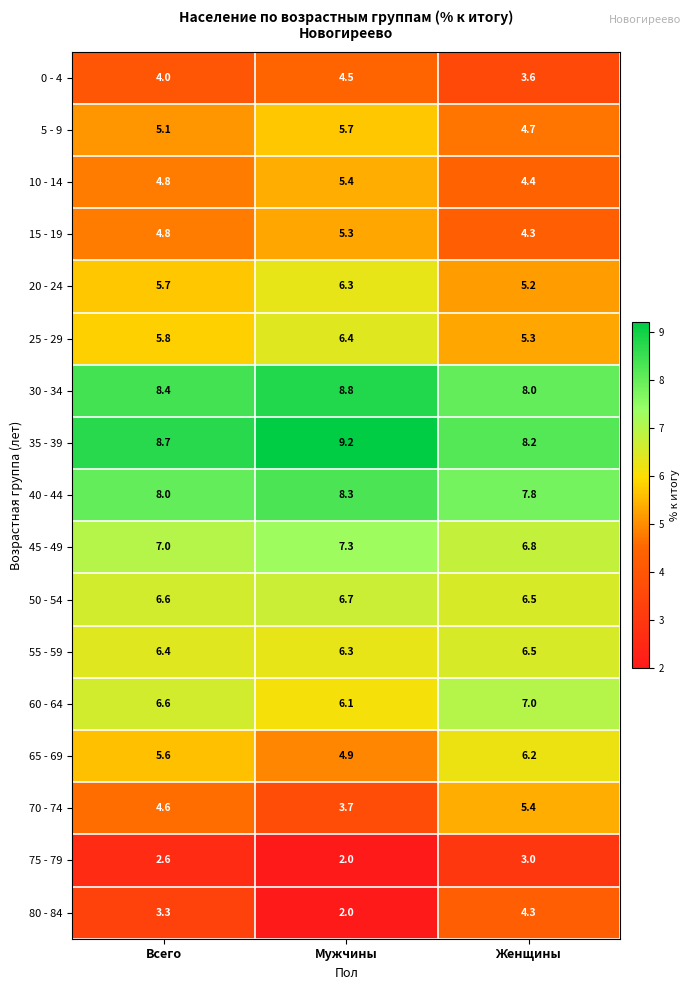

Count the number of categories in the chart.

3